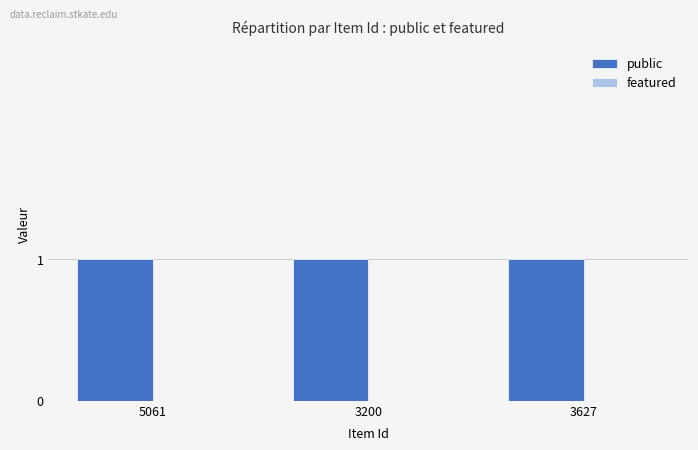

What is the label of the 3rd bar from the left?

3627